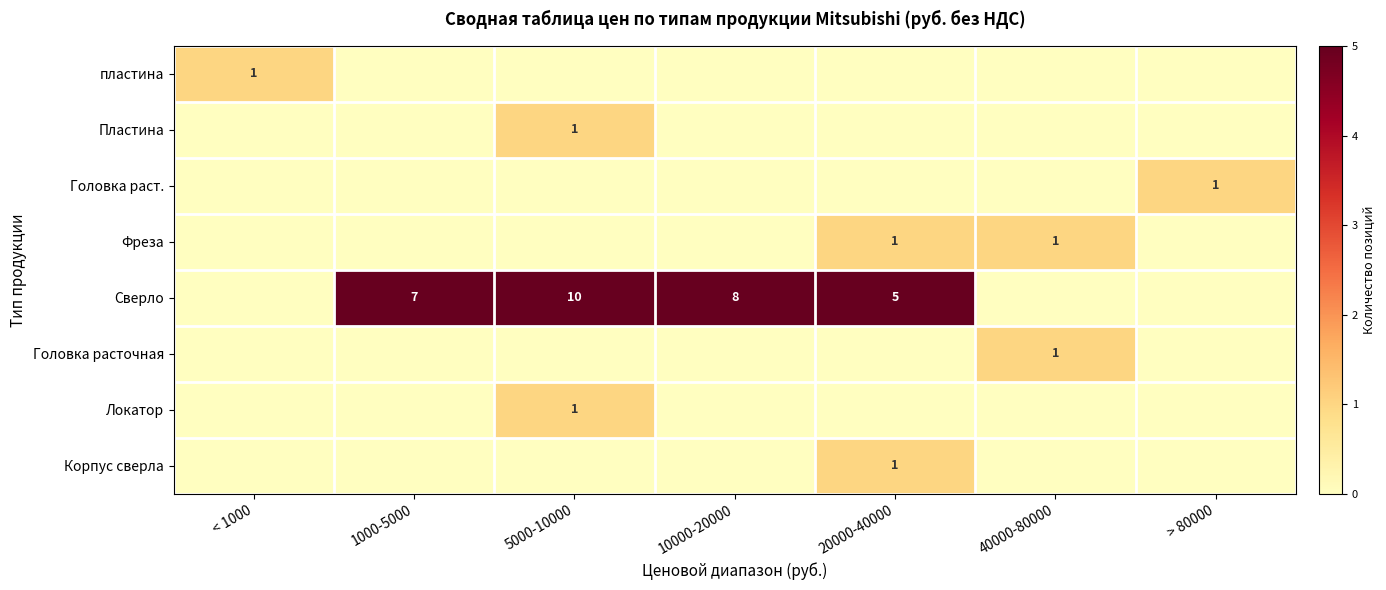

The value of Локатор at 5000-10000 is 0. True or false?

False